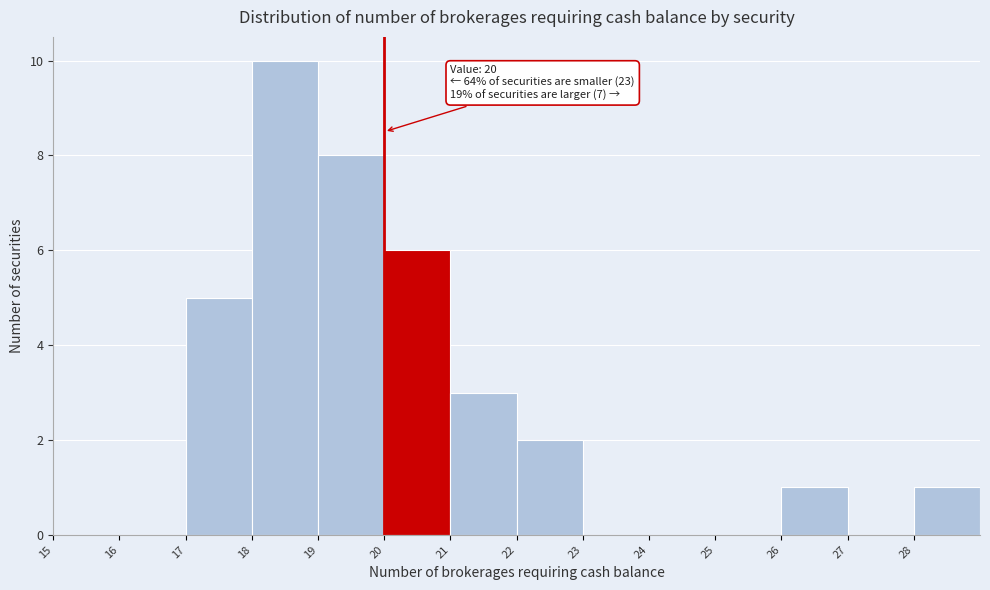

Over which range of the x-axis is the bar tallest?

18 to 19